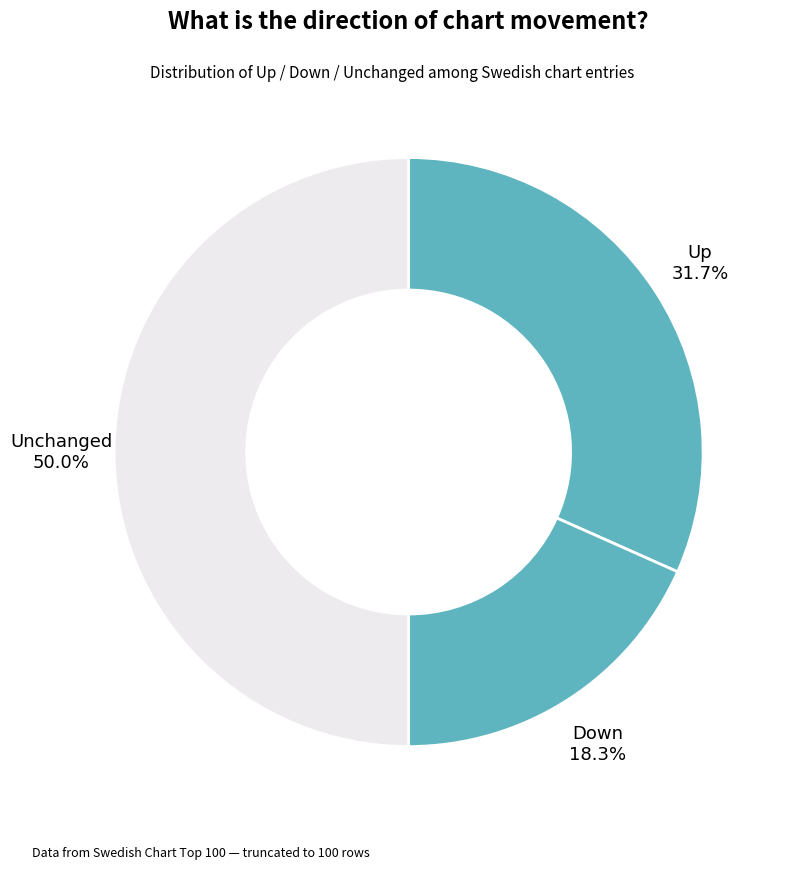

How many slices are in this pie chart?

3